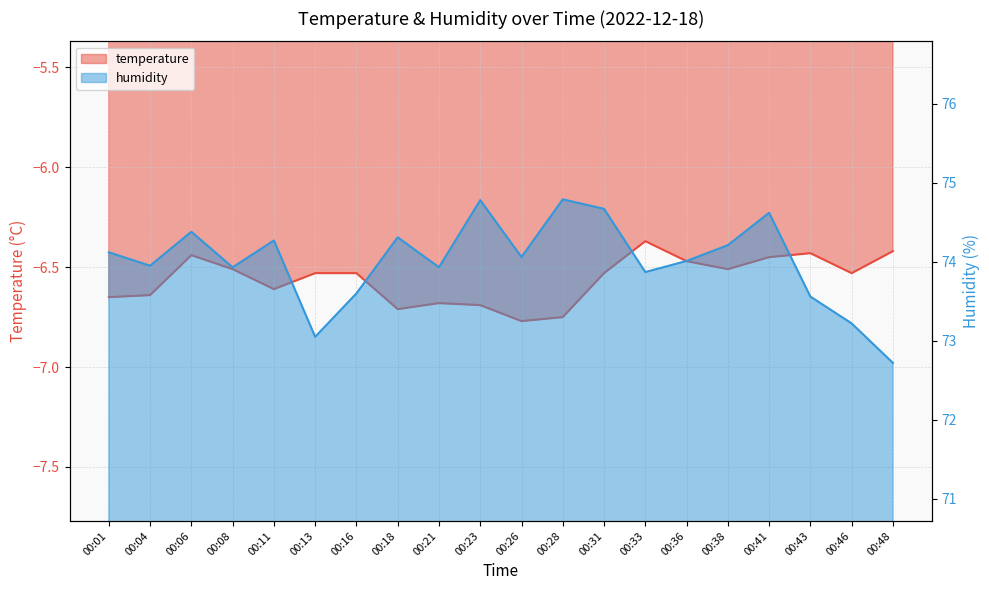

Reading left to right, list all the values displayed in this chart.

temperature: -6.7	-6.6	-6.4	-6.5	-6.6	-6.5	-6.5	-6.7	-6.7	-6.7	-6.8	-6.8	-6.5	-6.4	-6.5	-6.5	-6.5	-6.4	-6.5	-6.4
humidity: 74.1	74.0	74.4	73.9	74.3	73.0	73.6	74.3	73.9	74.8	74.1	74.8	74.7	73.9	74.0	74.2	74.6	73.6	73.2	72.7